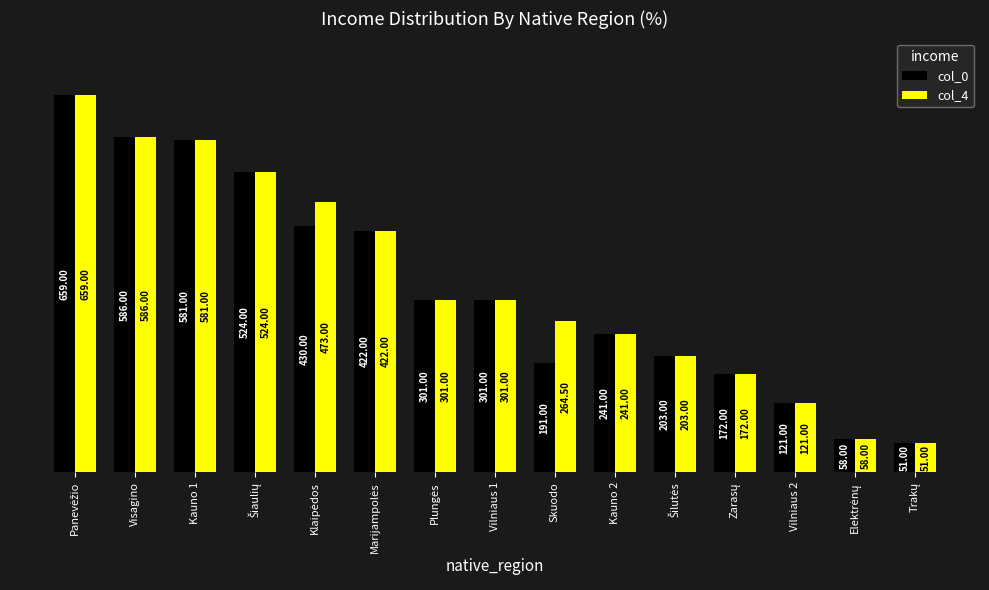

What is the average value of the col_0 series?

322.7